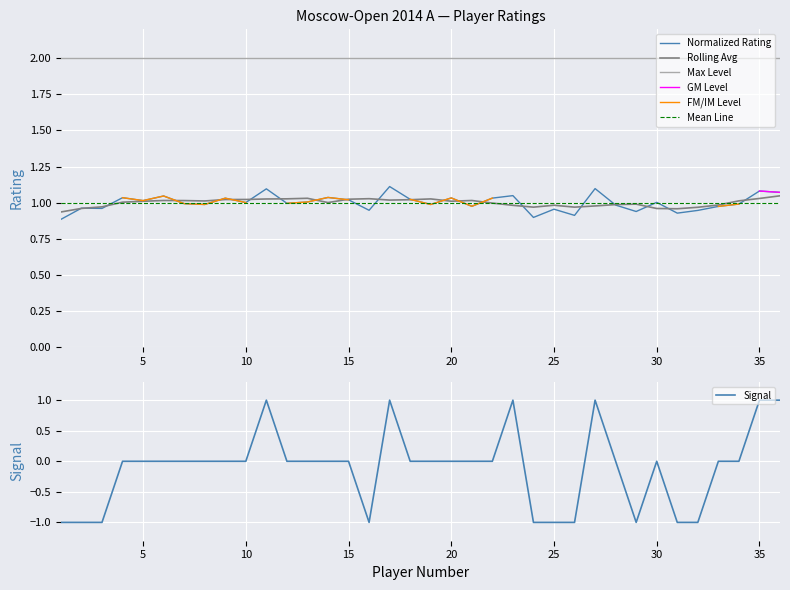

How many points are lower than both their immediate neighbors (excluding endpoints)?

12